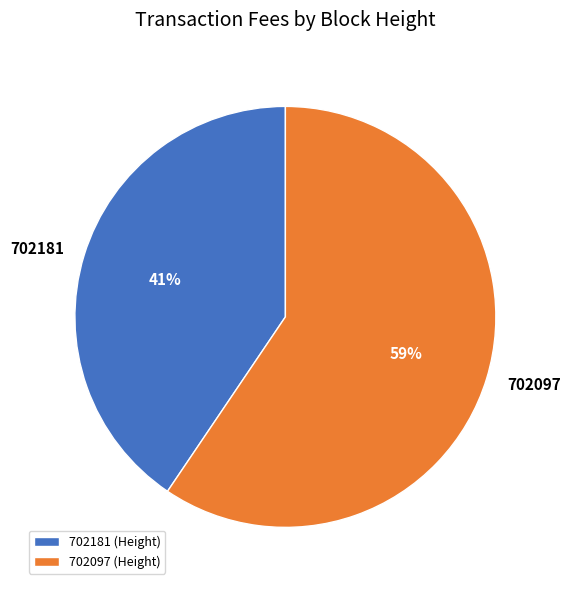

What is the smallest slice in the pie chart?

702181